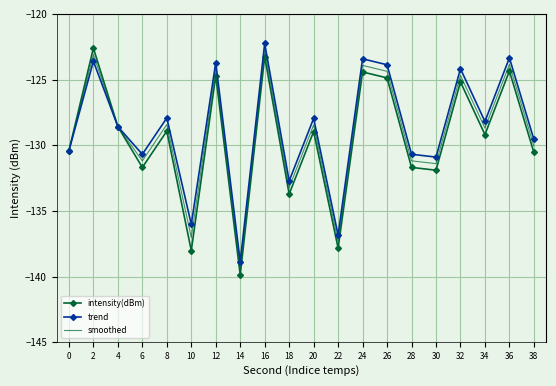

Which series has the largest range (max minus min)?

intensity(dBm)